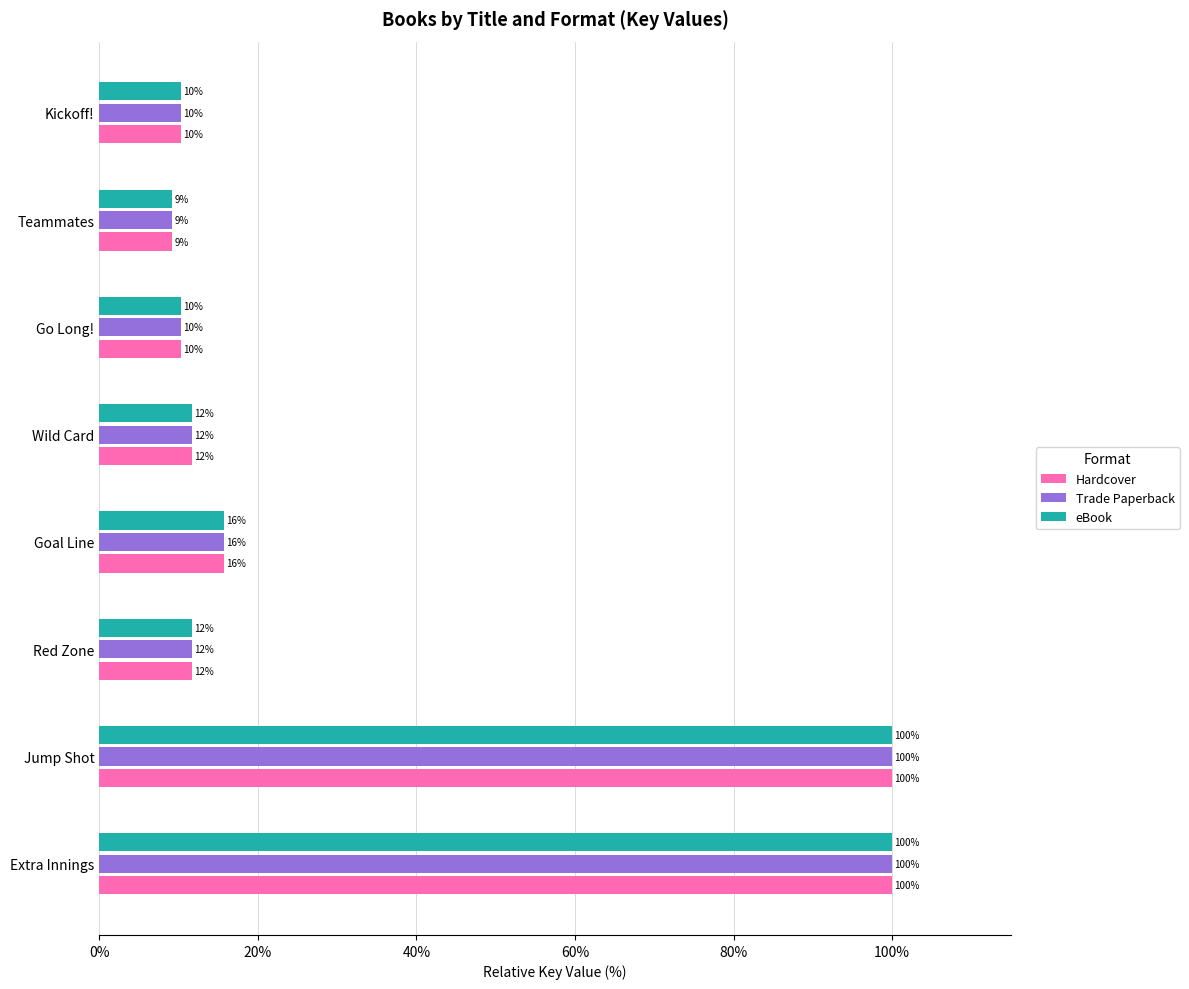

What are all the series names shown in the legend?

Hardcover, Trade Paperback, eBook